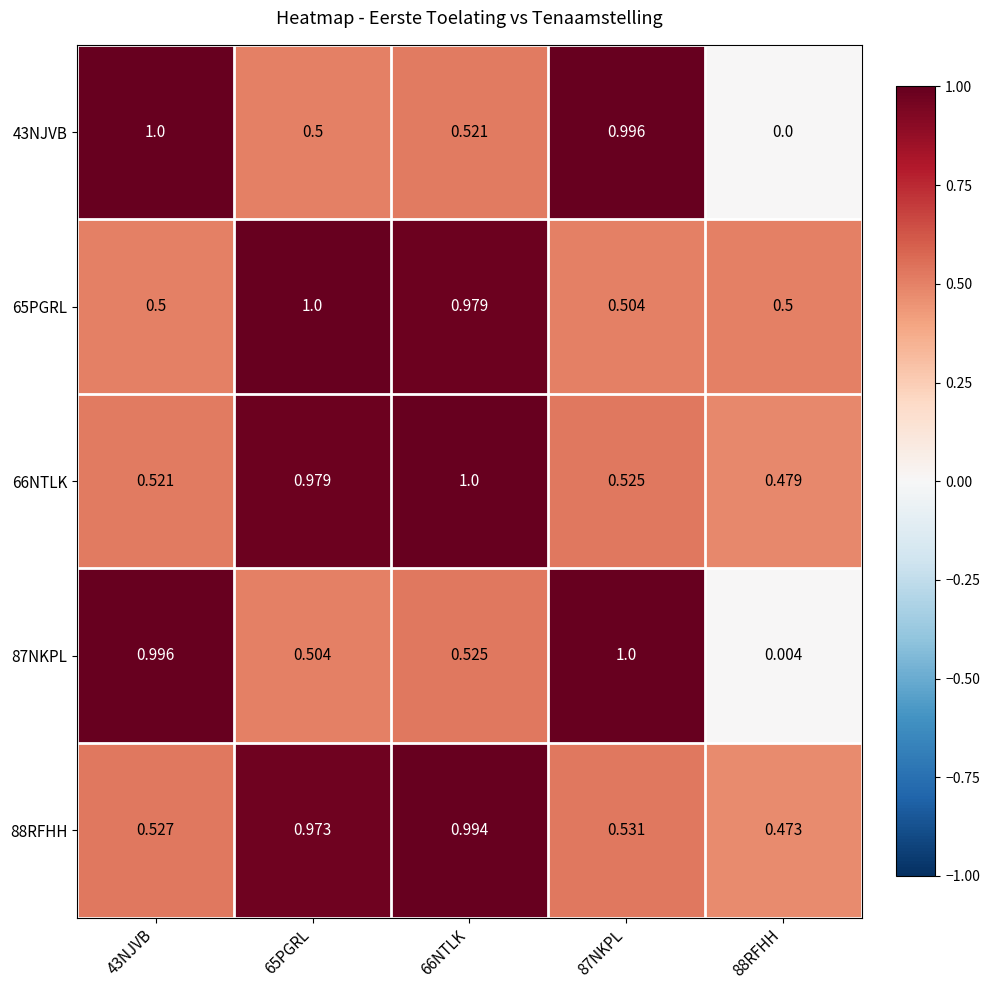

Which category has the lowest value across all series?

88RFHH